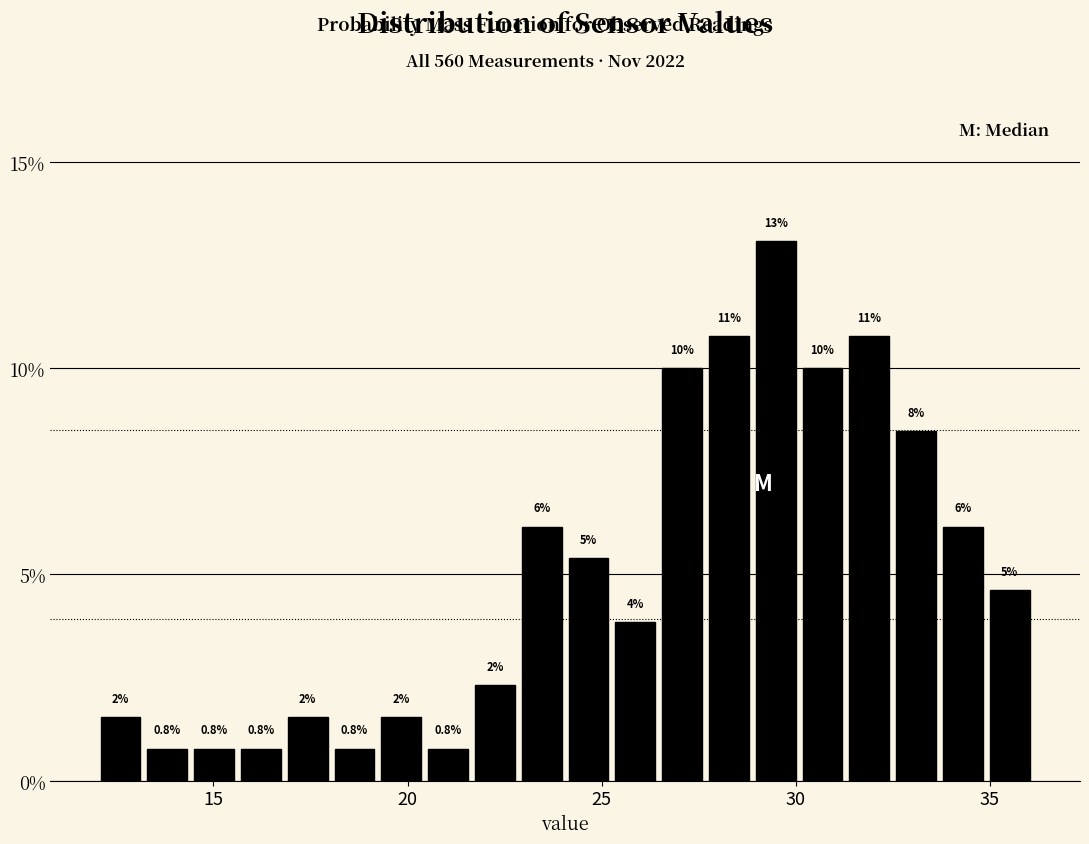

Read against the x-axis, roughly where is the centre of the tallest bar?

29.5